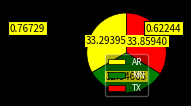

Combined, do AR and TX account for over 50%?

Yes